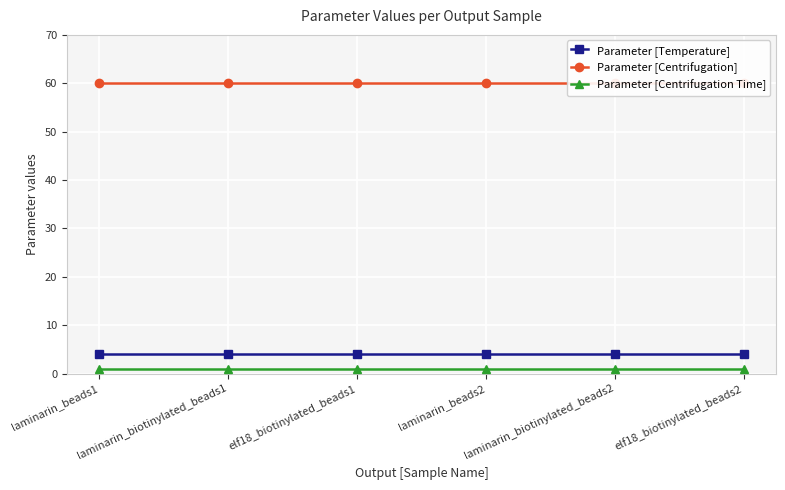

What is the minimum value for Parameter [Centrifugation Time]?

1